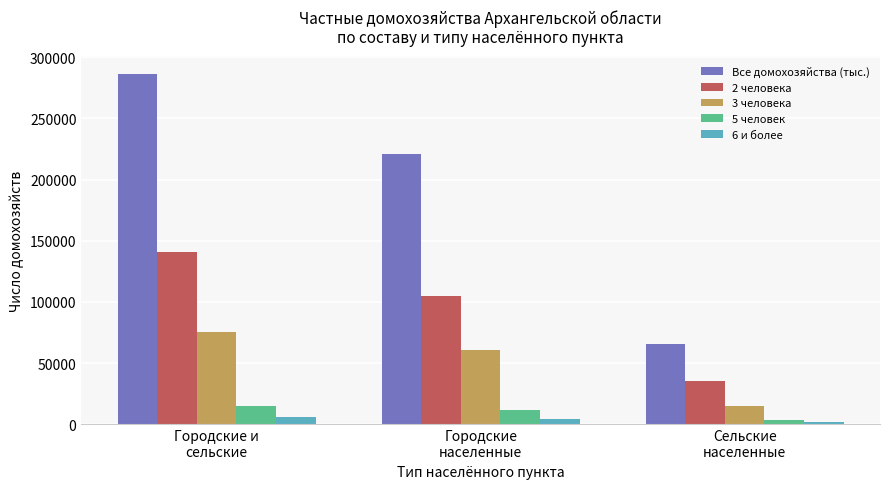

Is it true that Все домохозяйства (тыс.) equals 65574 at Сельские
населенные?

True